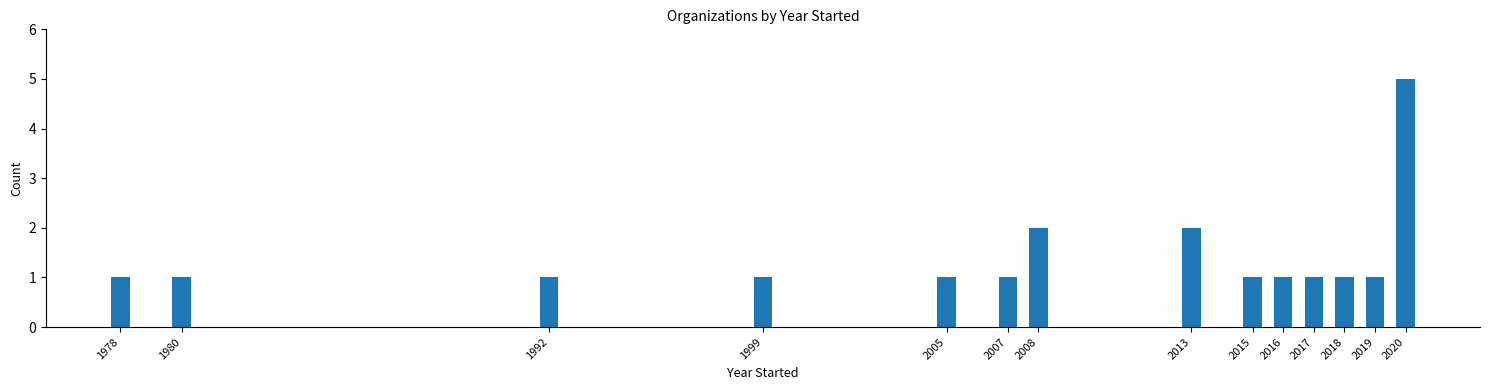

Reading left to right, extract all data points from this chart.

1	1	1	1	1	1	2	2	1	1	1	1	1	5